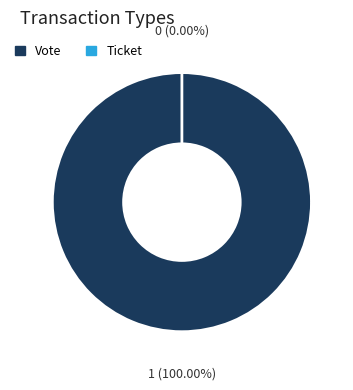

Rank the categories by value from lowest to highest.

Ticket, Vote